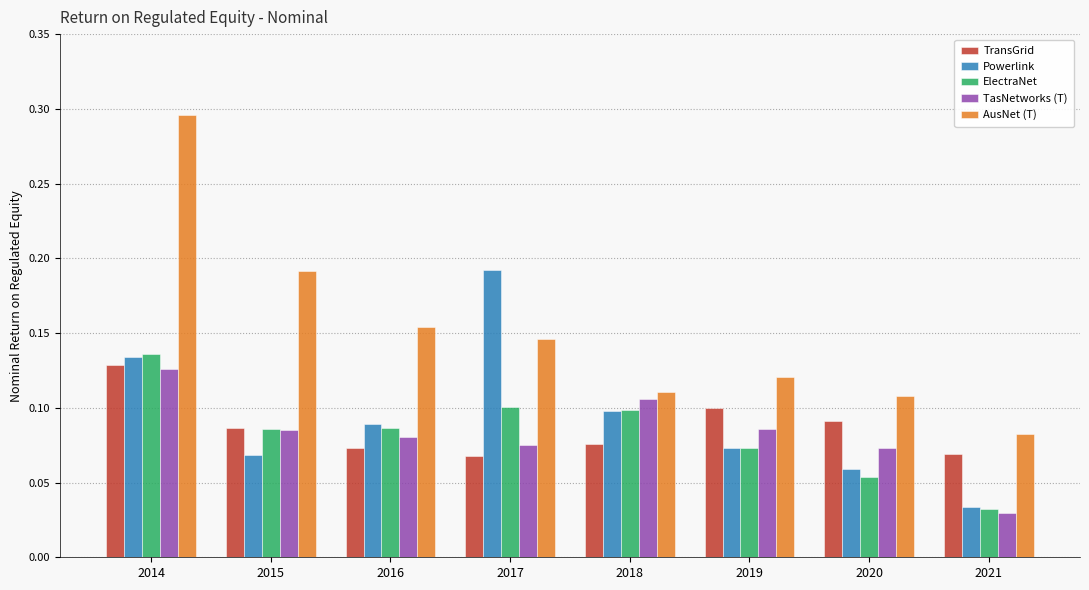

Which series has the largest total across all categories?

AusNet (T)